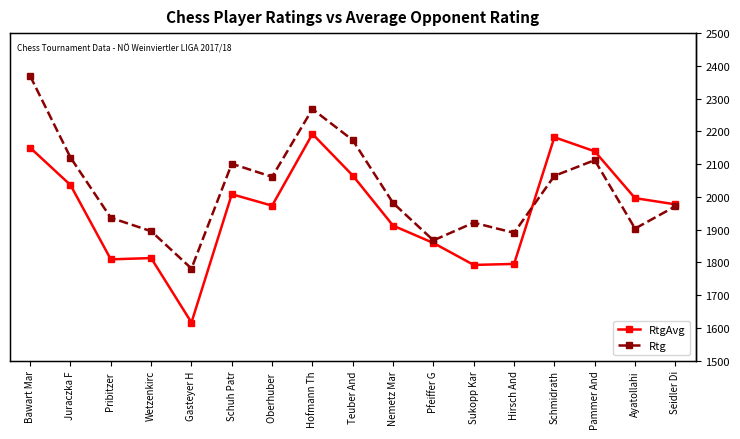

What is the average value of the RtgAvg series?

1960